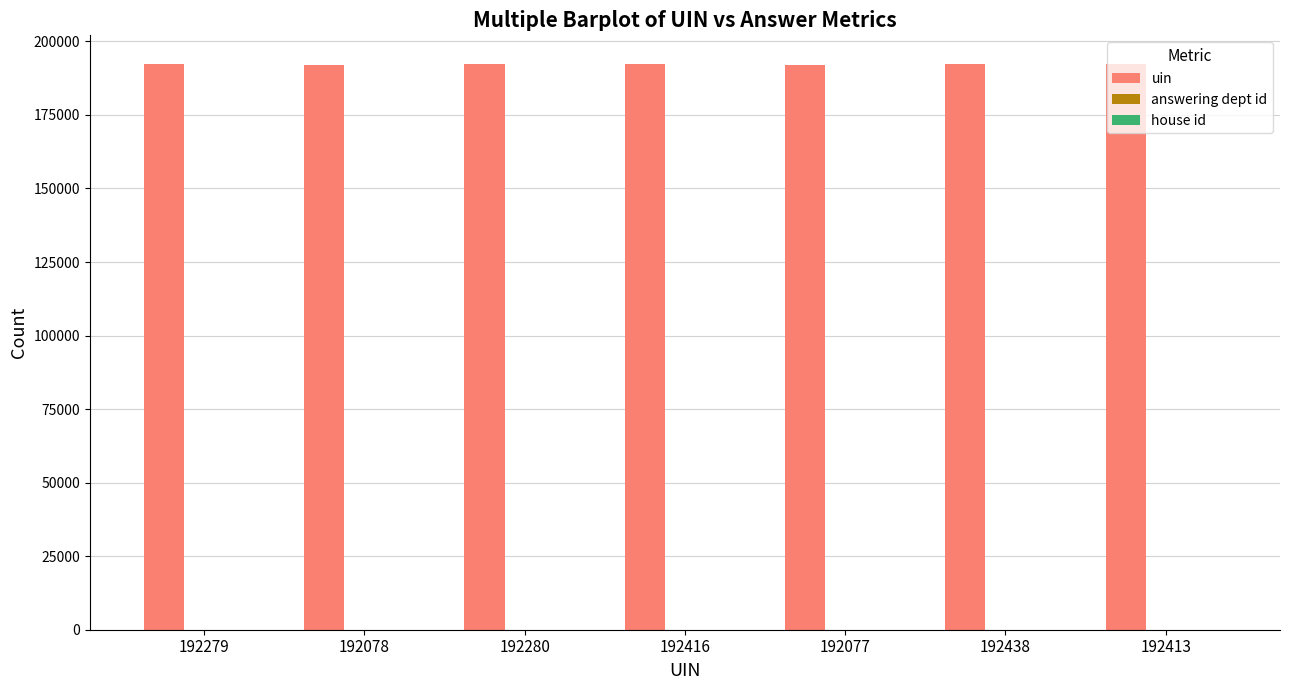

What is the sum of the uin values at 192279 and 192413?

384692